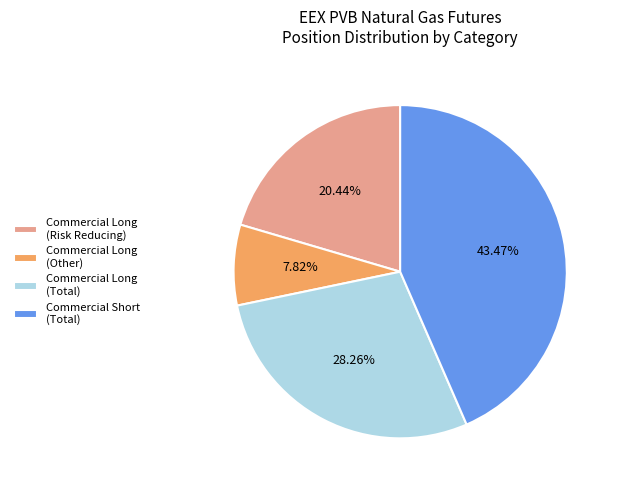

Which category has the biggest portion of the pie?

Commercial Short (Total)